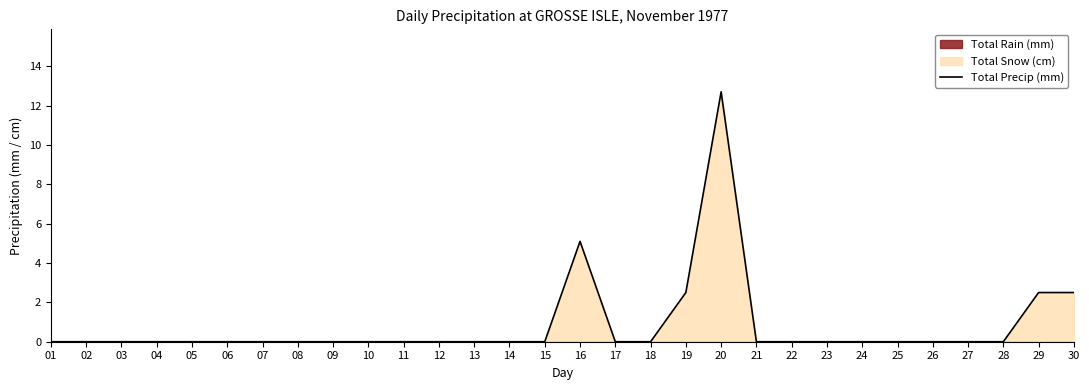

What is the average value?

0.8